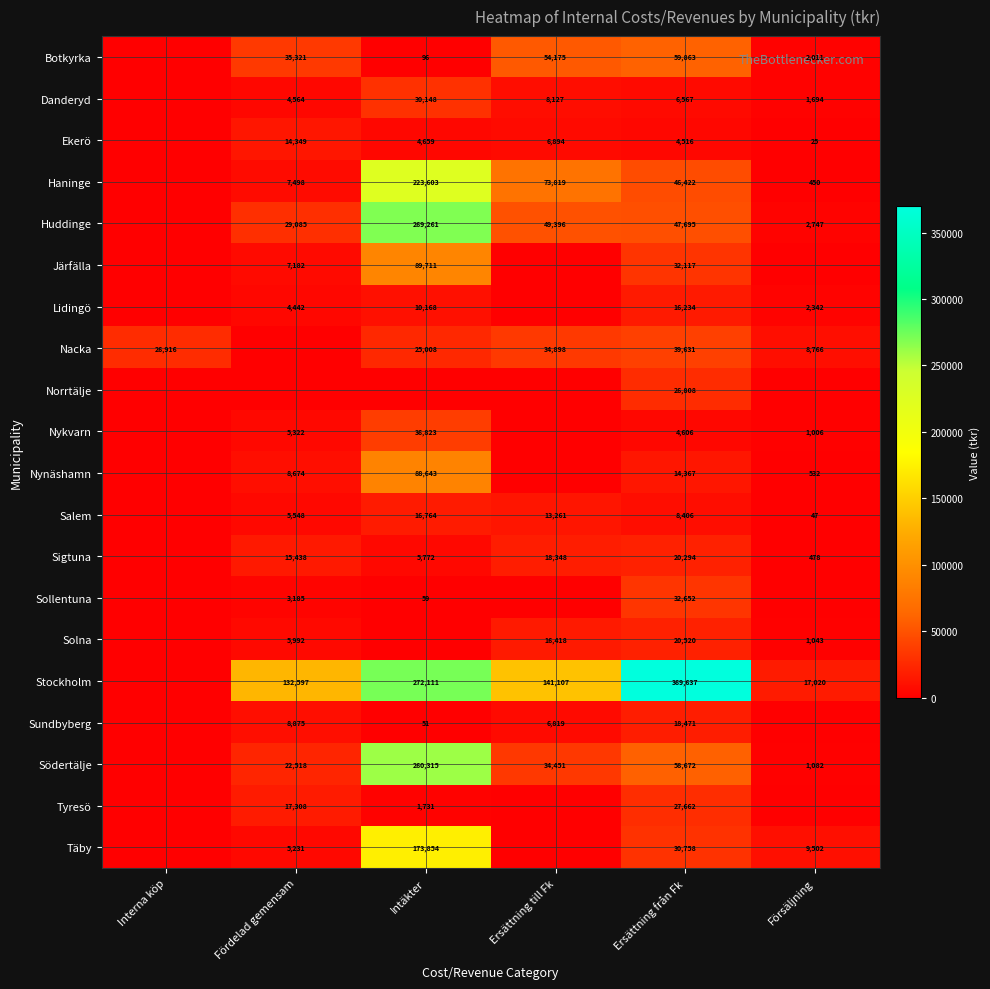

What is the difference between the Haninge values at Försäljning and Ersättning till Fk?

73369